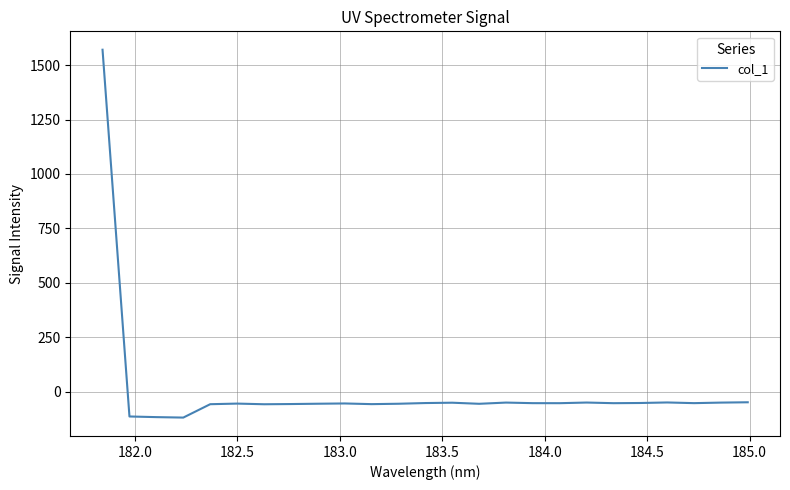

What is the difference between the maximum and minimum values?

1689.0